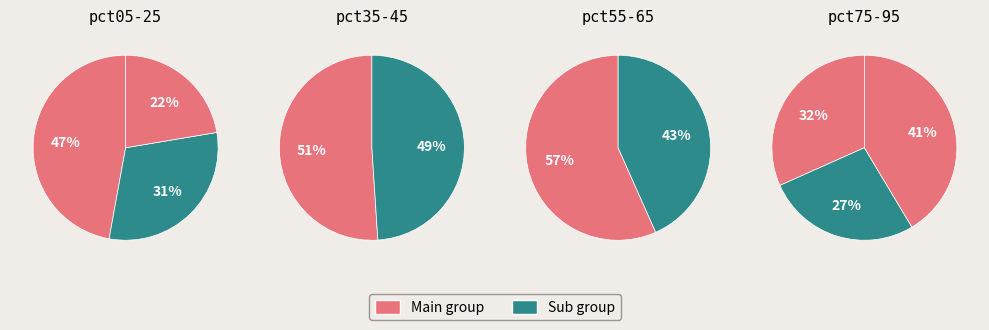

Is it true that pct05 is 41% of the pie?

False